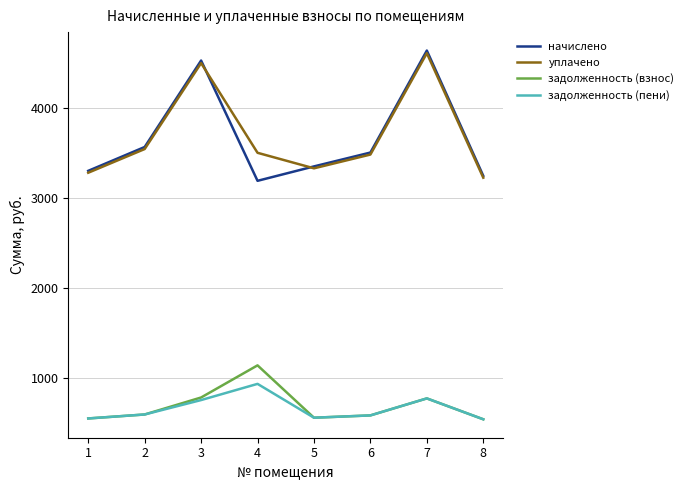

The value of задолженность (взнос) at 7 is 479.6. True or false?

False